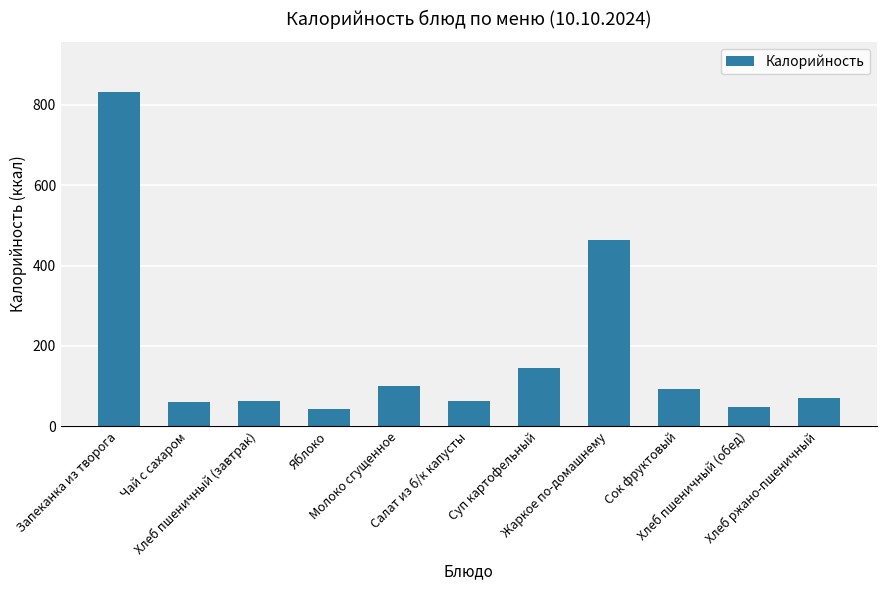

What is the approximate value at Суп картофельный, to the nearest 100?

100